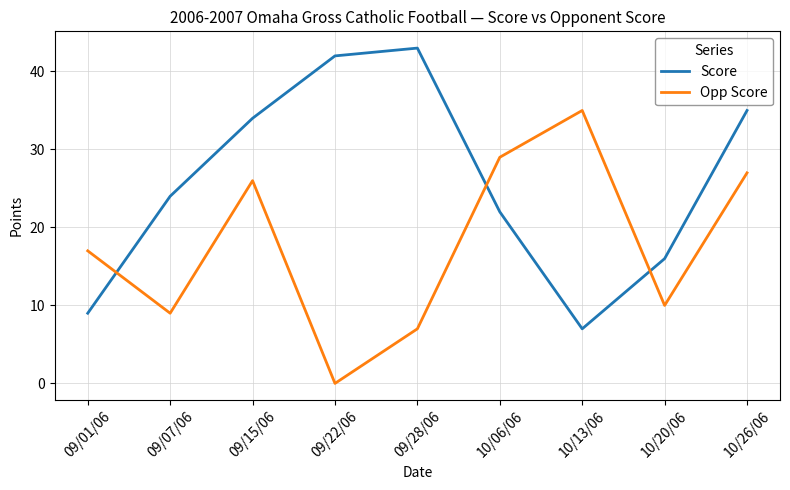

How many categories are shown in the chart?

9